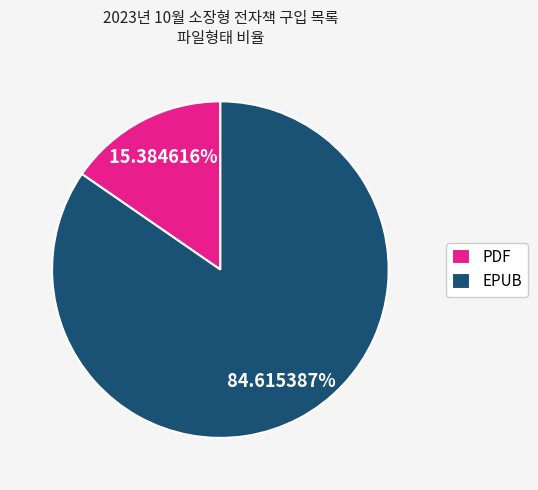

The PDF slice represents 2% of the pie. True or false?

False